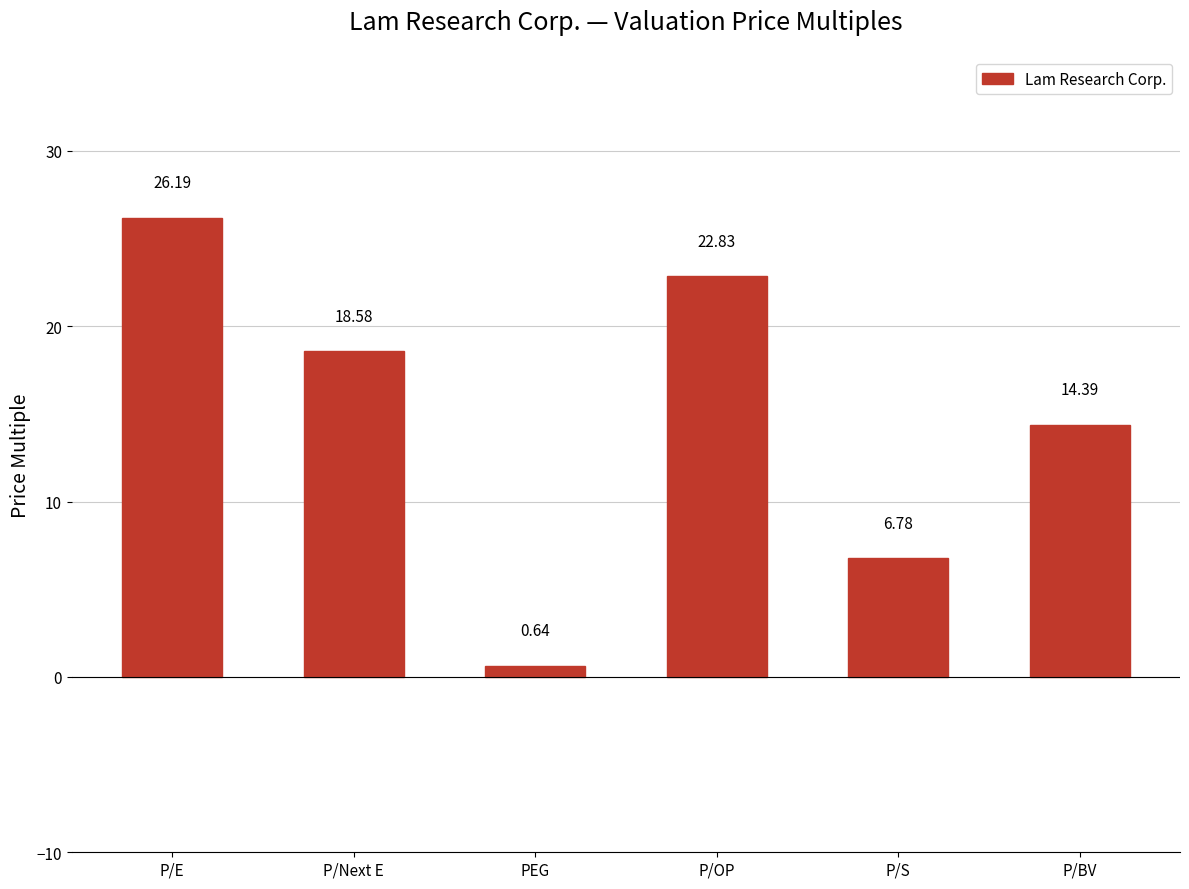

List the labels in order of value, smallest first.

PEG, P/S, P/BV, P/Next E, P/OP, P/E